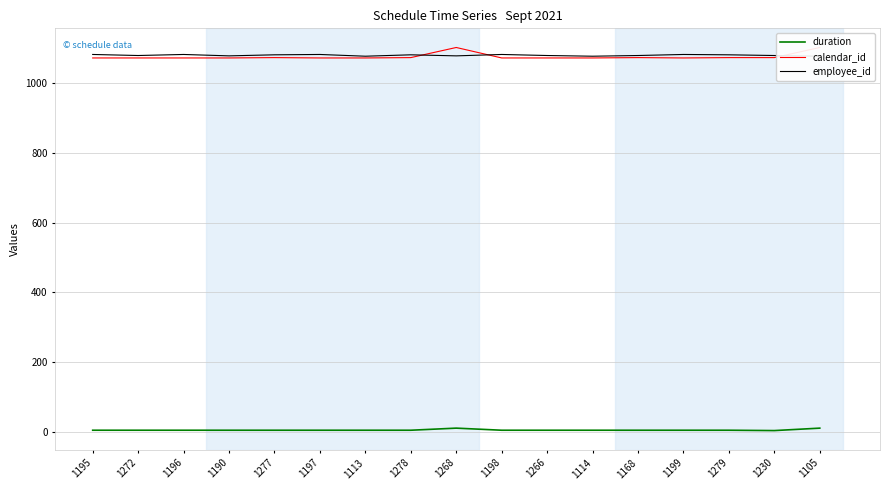

At which category is the sum across all series the highest?

1268